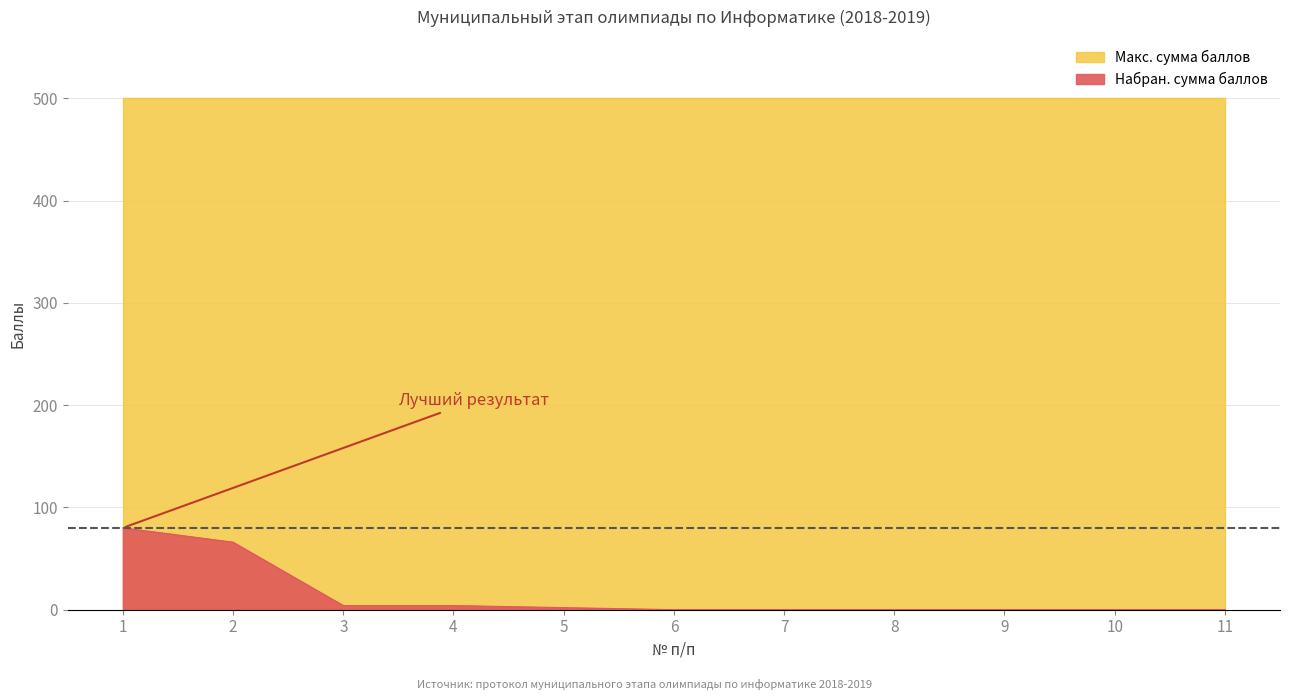

What is the sum of all values?

156